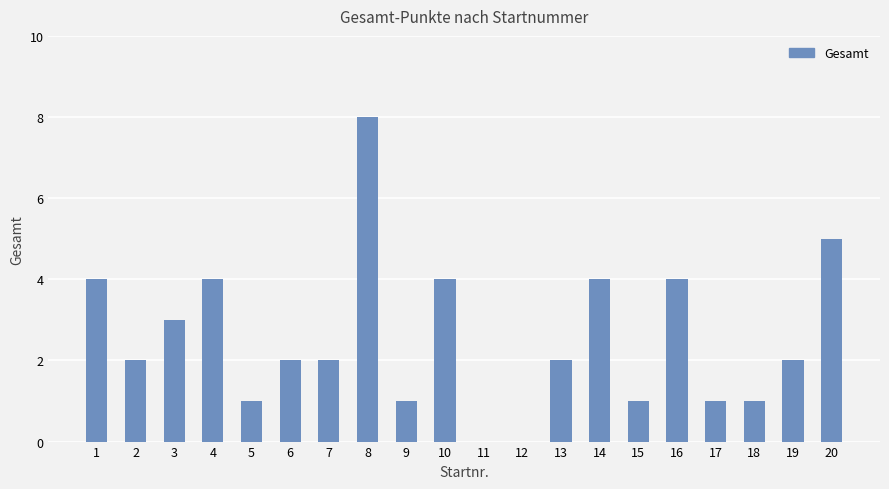

How many data points does each series have?

20